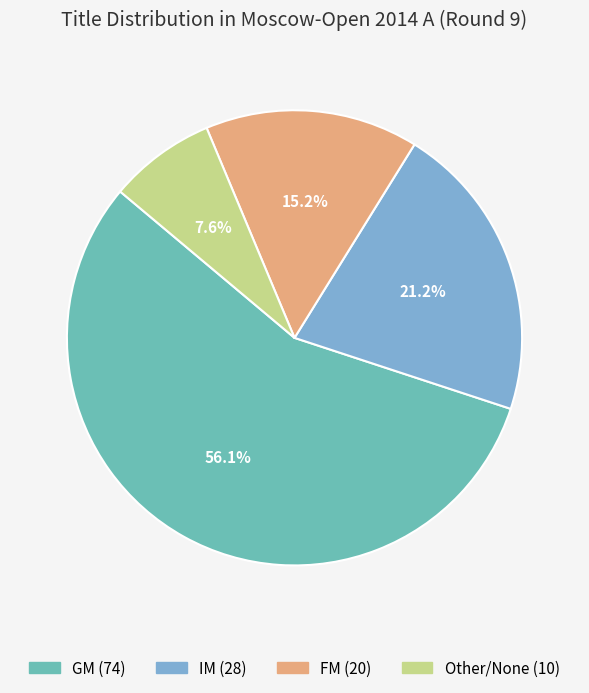

Is there any slice that represents more than half of the pie?

Yes